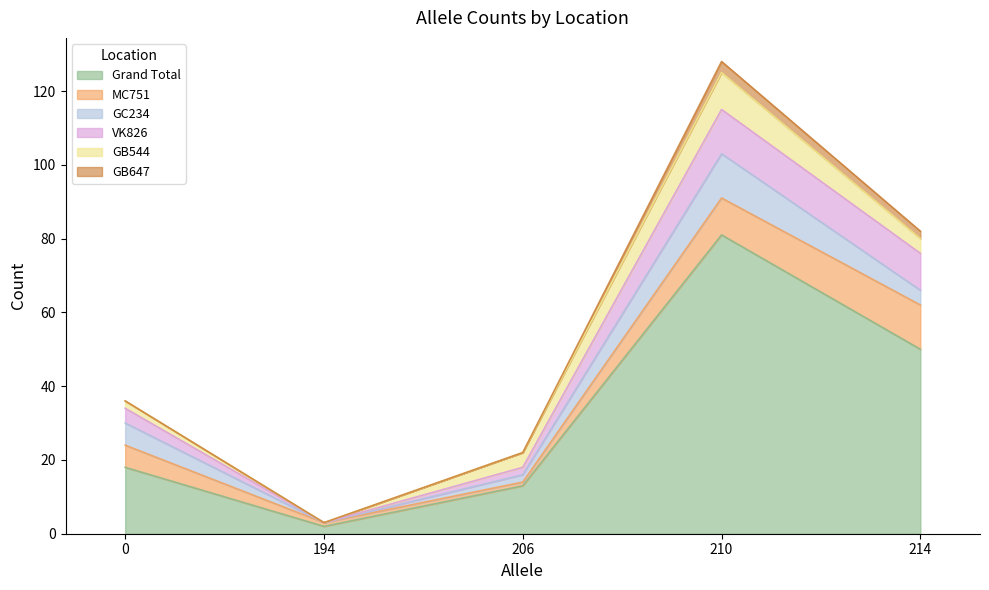

After their last crossing, which series has the higher values: GB544 or VK826?

VK826